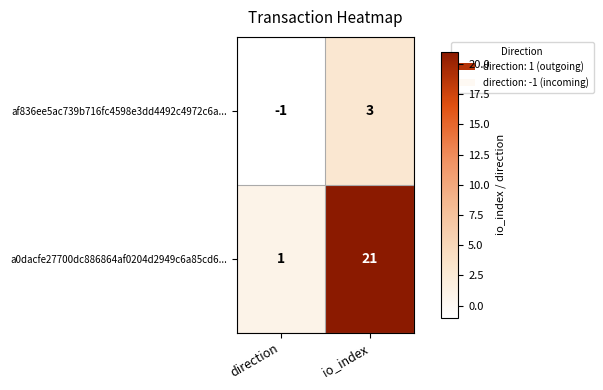

Which series changed the most between direction and io_index?

a0dacfe27700dc886864af0204d2949c6a85cd6...